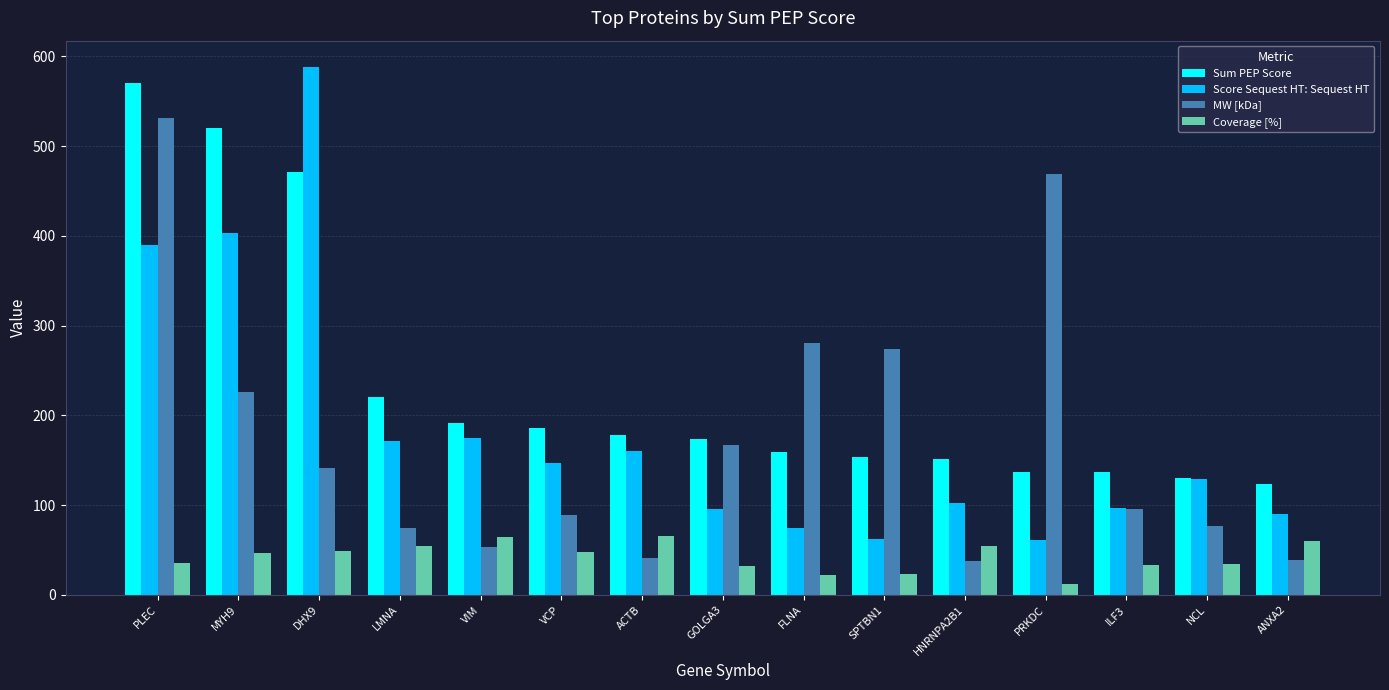

The Score Sequest HT: Sequest HT series shows 115.2 at FLNA. True or false?

False